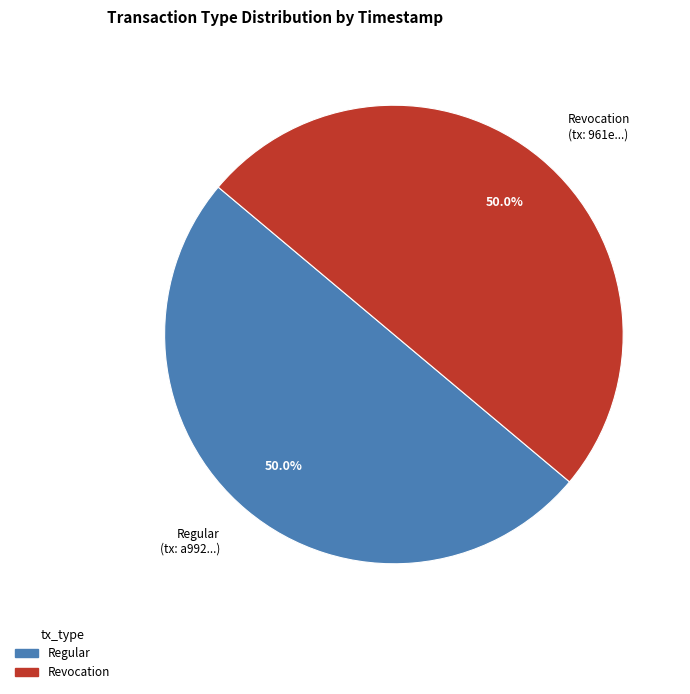

True or false: Regular accounts for 42% of the total.

False